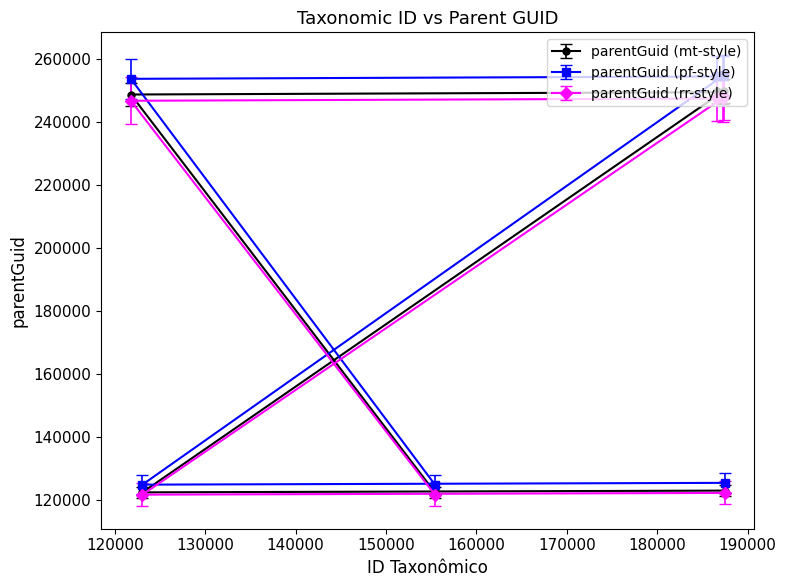

What is the value of the parentGuid (rr-style) point at the 2nd from the left?

121803.7